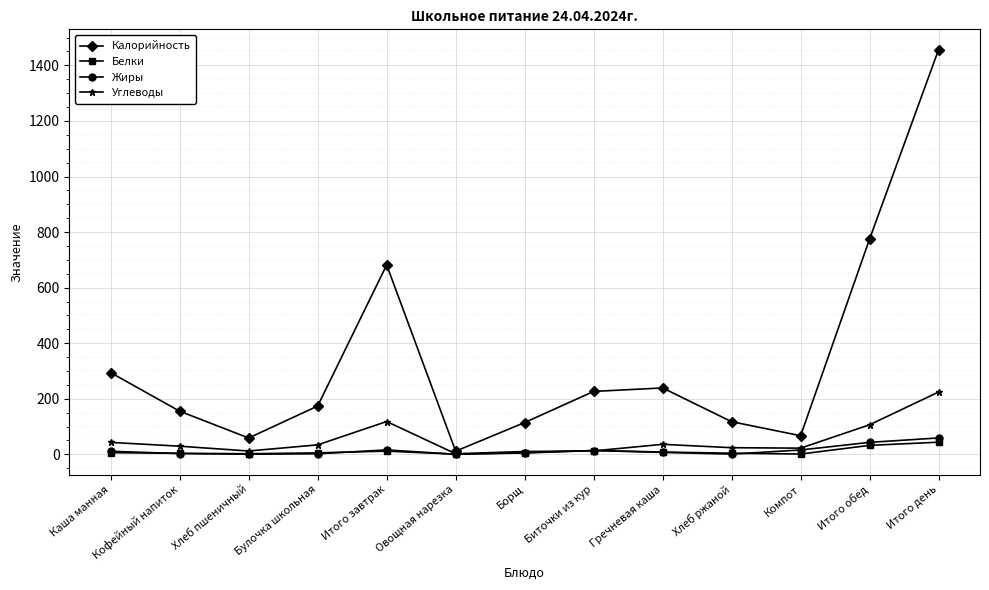

Which series has the largest range (max minus min)?

Калорийность